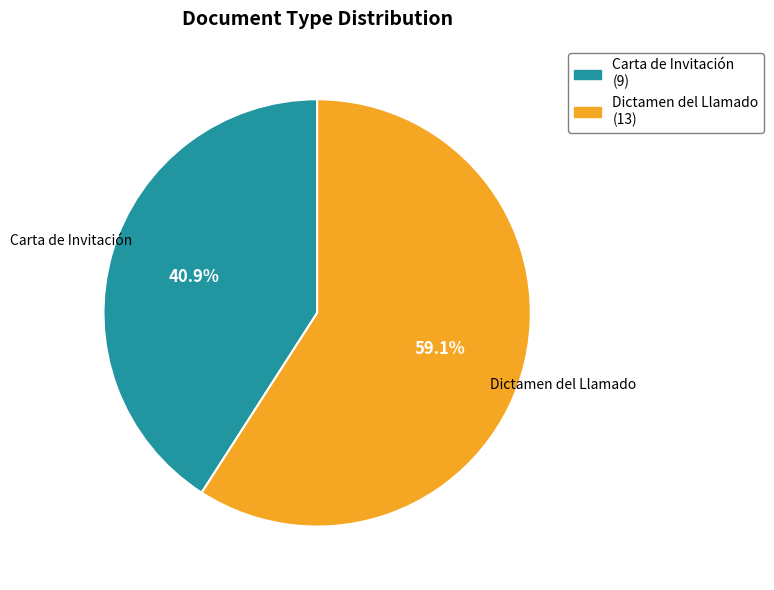

What percentage is the Carta de Invitación slice, to the nearest percent?

41%